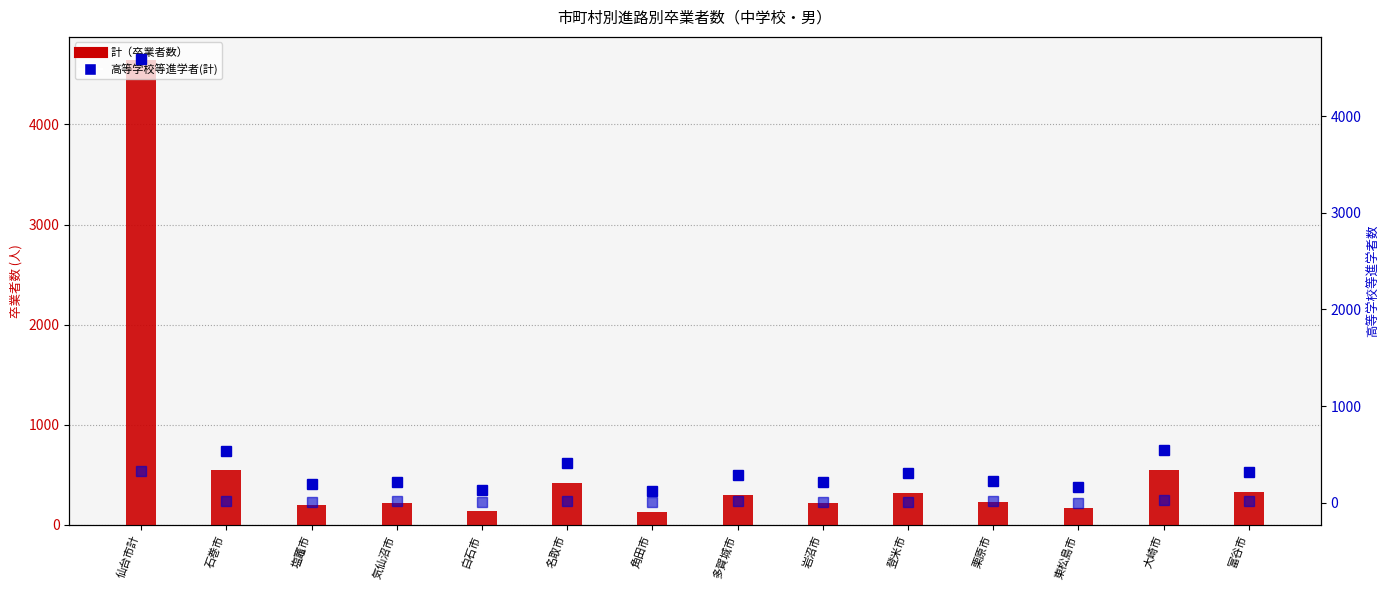

Is the value of 他県進学者 at 富谷市 greater than the value of 計 at 富谷市?

No